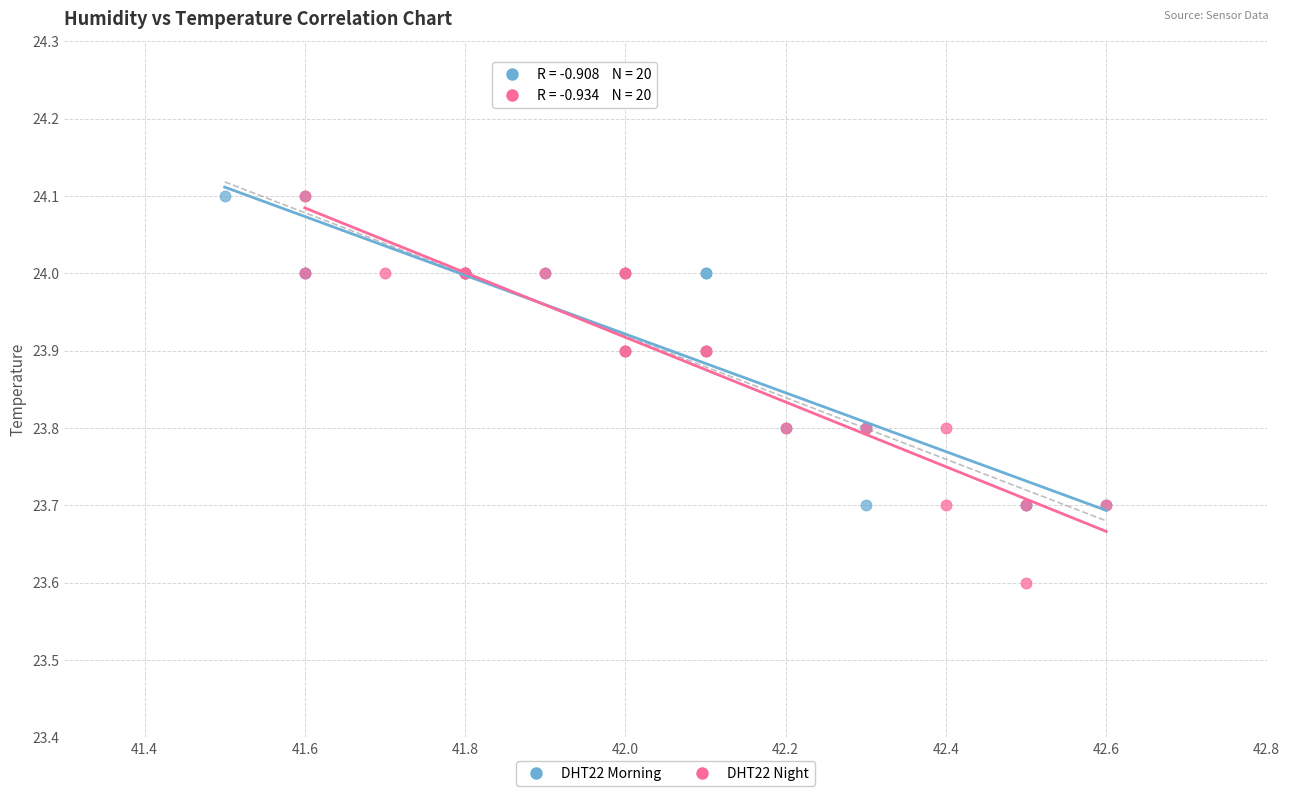

Which series has the widest spread of Y values?

DHT22 Night